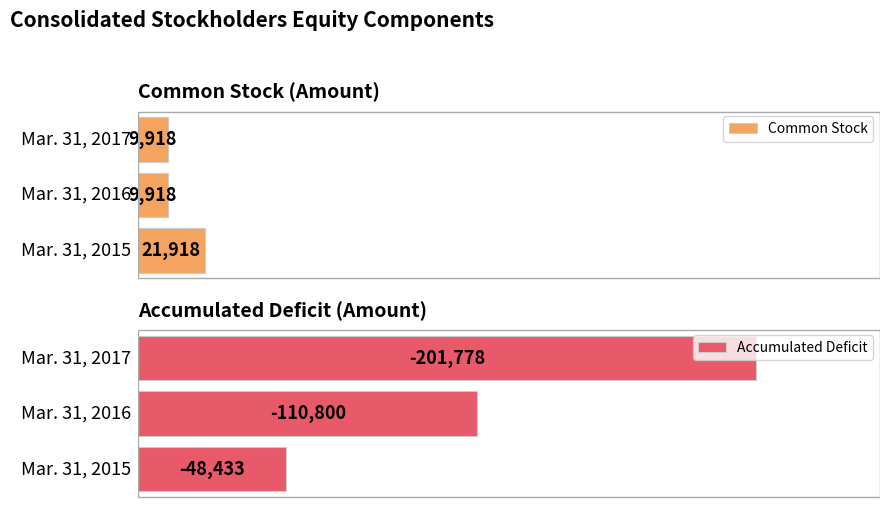

True or false: Common Stock has a value of 2.9 at Mar. 31, 2016.

False